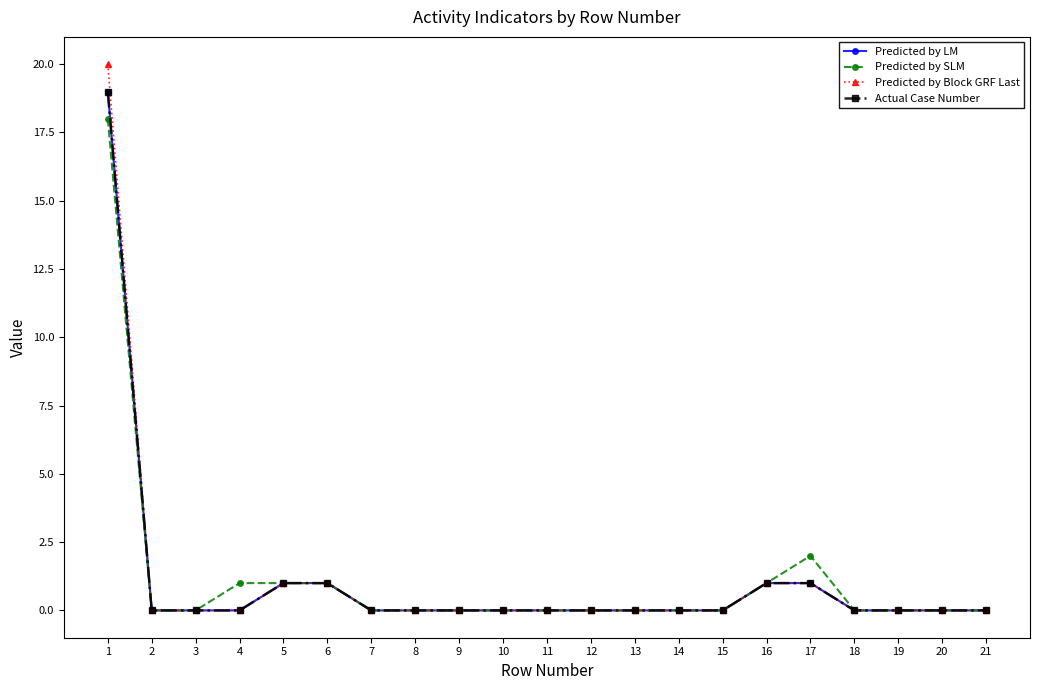

Does the chart have visible grid lines?

No